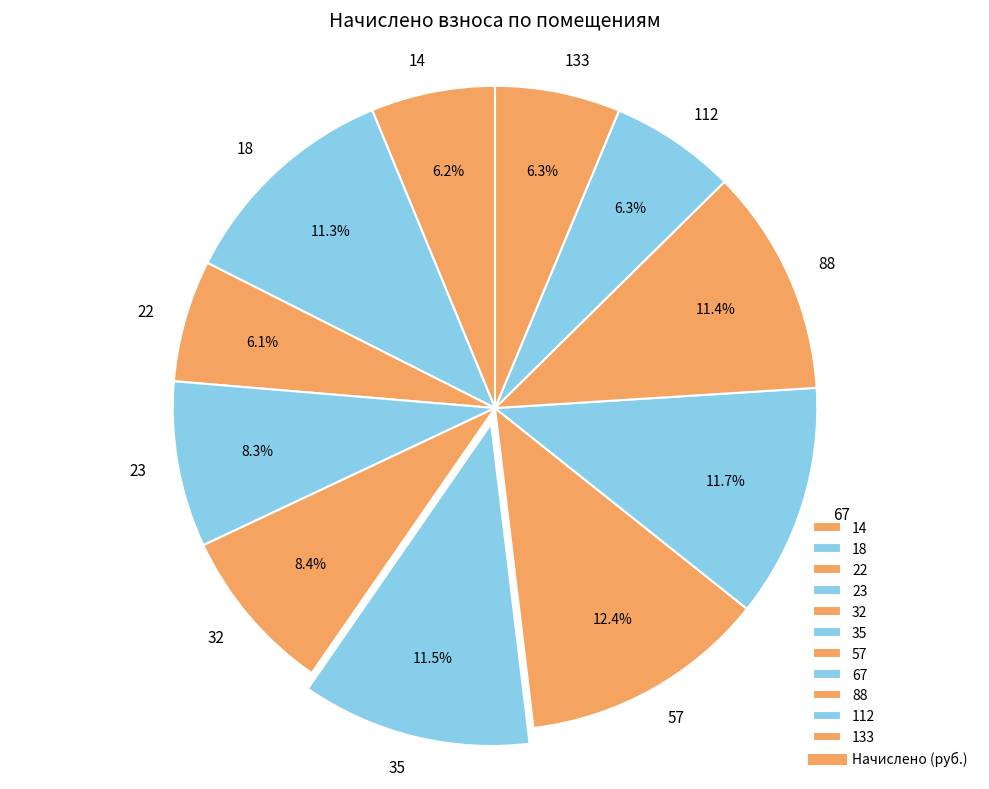

Is 133 the majority of the pie?

No